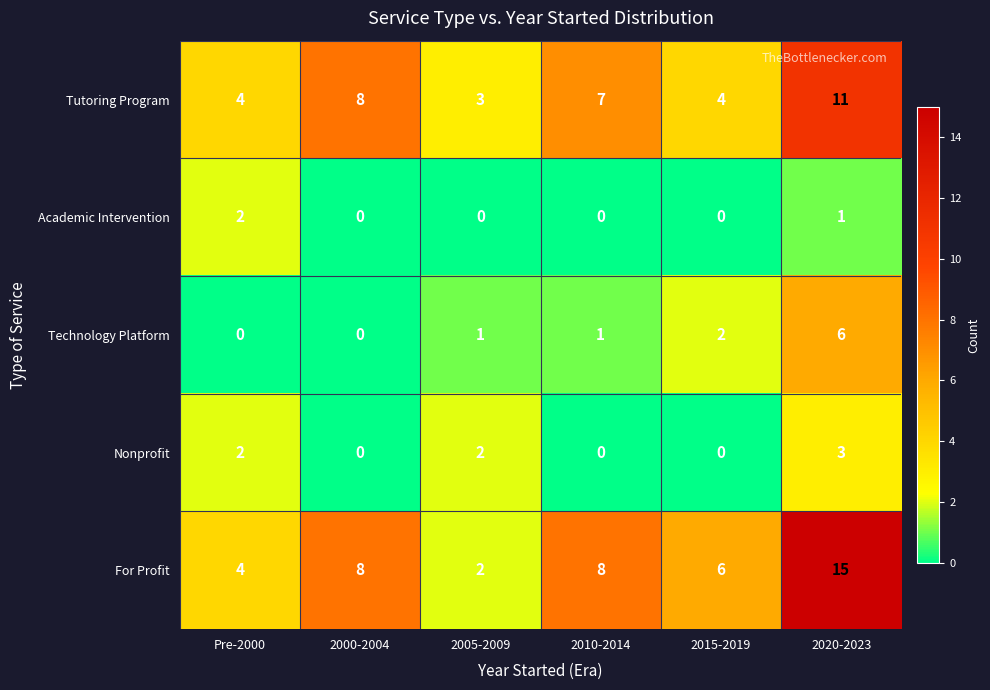

Read the For Profit value at 2015-2019.

6